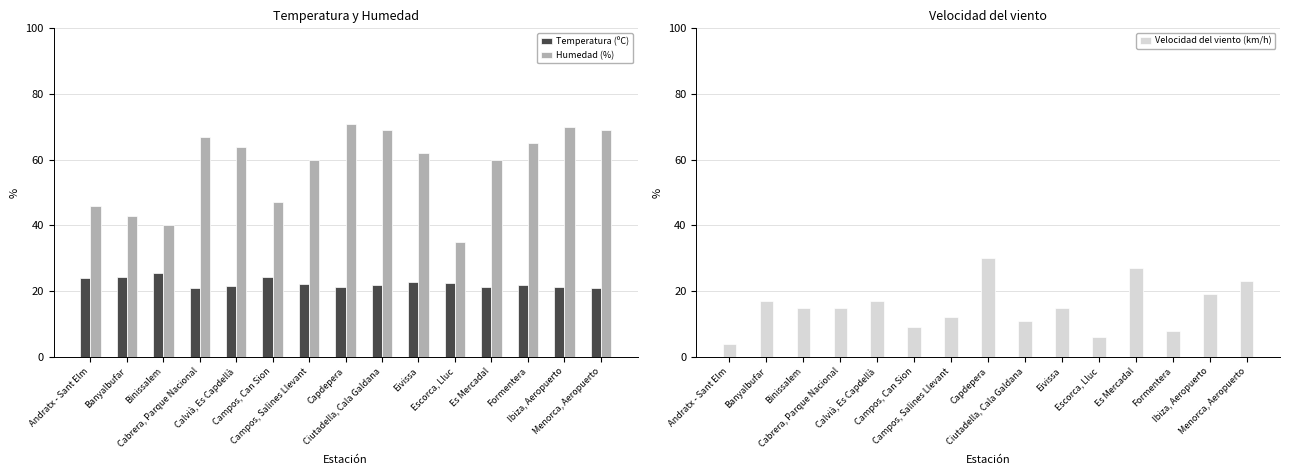

Which has a higher value, Cabrera, Parque Nacional or Campos, Can Sion?

Campos, Can Sion